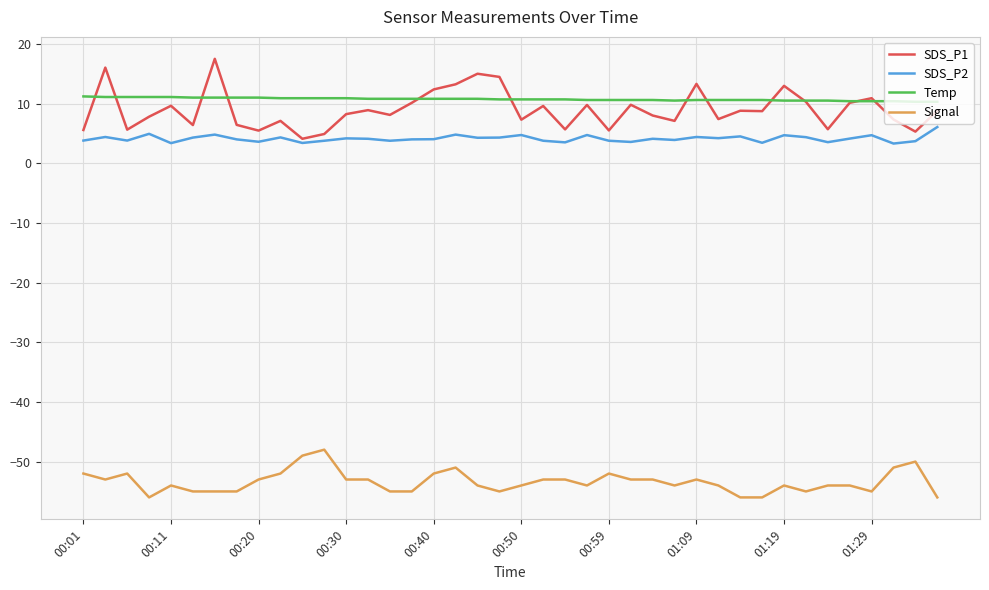

Which series has the largest total across all categories?

Temp